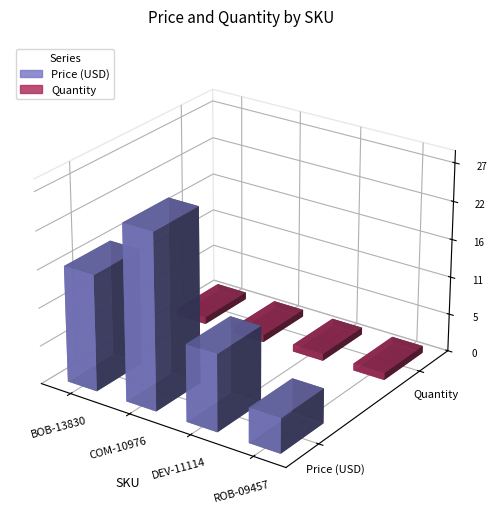

At COM-10976, list the series in order from largest to smallest.

Price (USD), Quantity